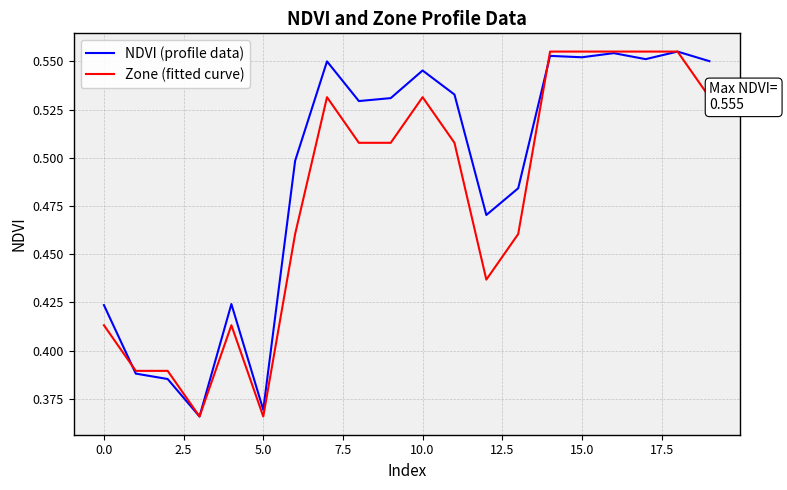

List the series in order of their overall mean, highest first.

NDVI (profile data), Zone (fitted curve)